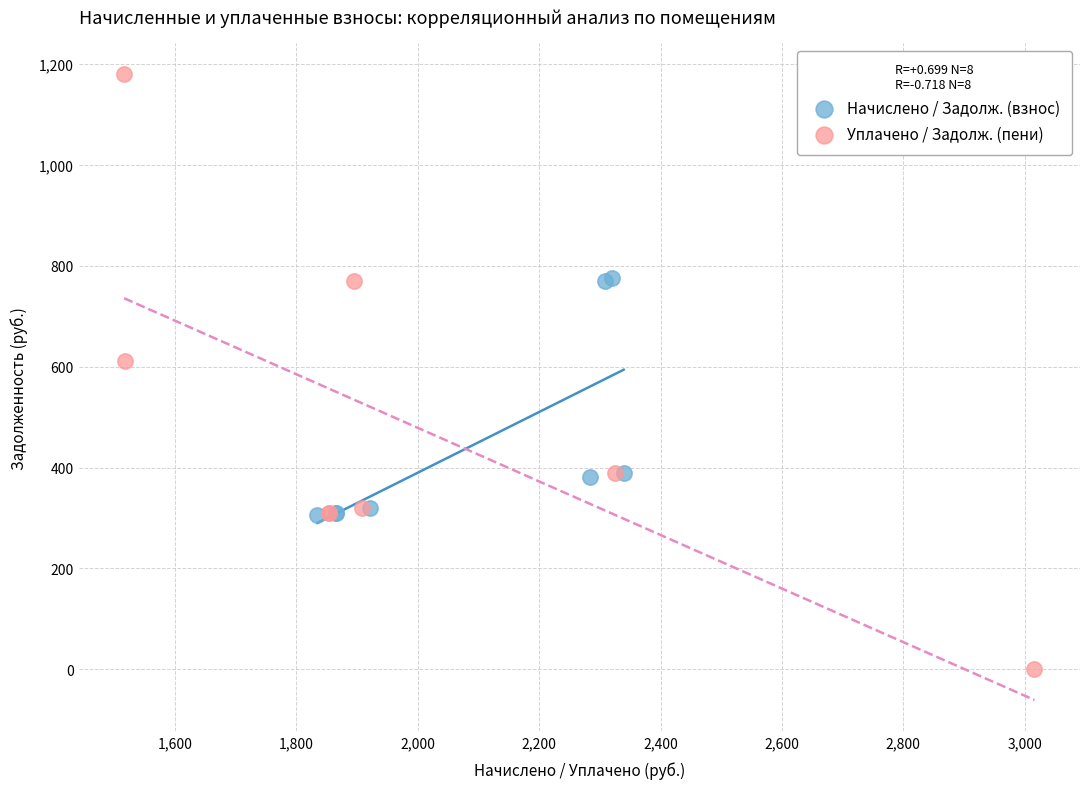

Which series contains the lowest Y value?

Уплачено / Задолж. (пени)